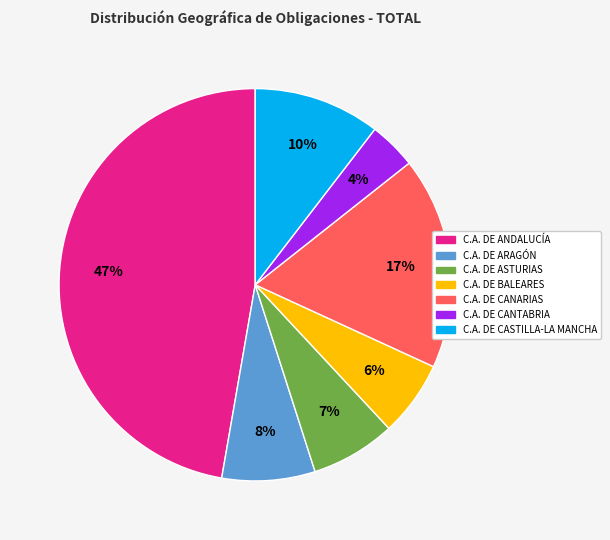

Which category has the smallest portion of the pie?

C.A. DE CANTABRIA